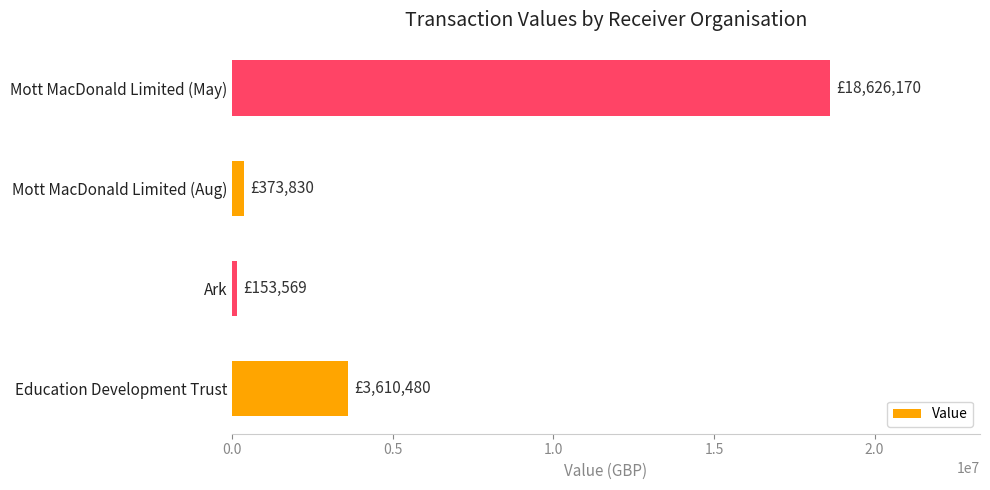

How many data points are less than 3610480?

2